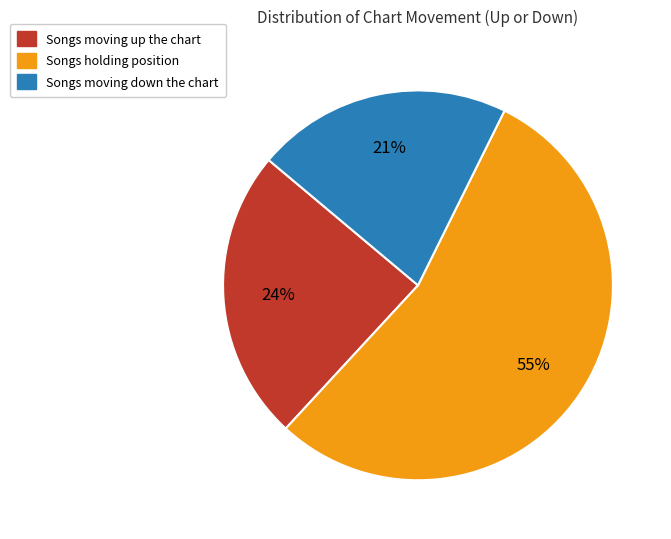

To the nearest percent, what is the average slice percentage?

33%